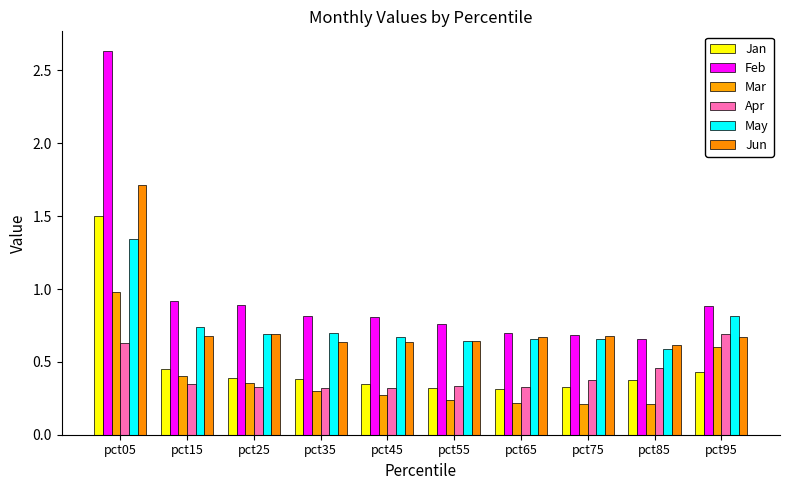

True or false: Apr has a value of 0.5 at pct75.

False